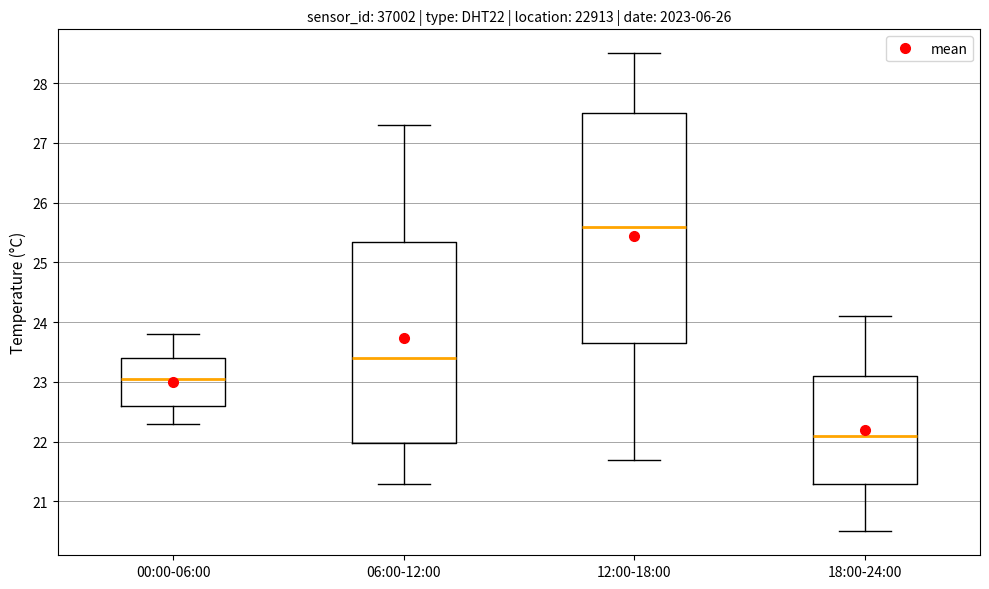

Reading left to right, transcribe this box plot: for each box, give where its median line is, the range the box spans, and where its two whiskers end, as read against the y-axis. The values are not printed on the chart, so give them approximately, as read against the axis.

00:00-06:00: median 23.1, box 22.6 to 23.4, whiskers 22.3 to 23.8
06:00-12:00: median 23.4, box 22.0 to 25.4, whiskers 21.3 to 27.3
12:00-18:00: median 25.6, box 23.7 to 27.5, whiskers 21.7 to 28.5
18:00-24:00: median 22.1, box 21.3 to 23.1, whiskers 20.5 to 24.1